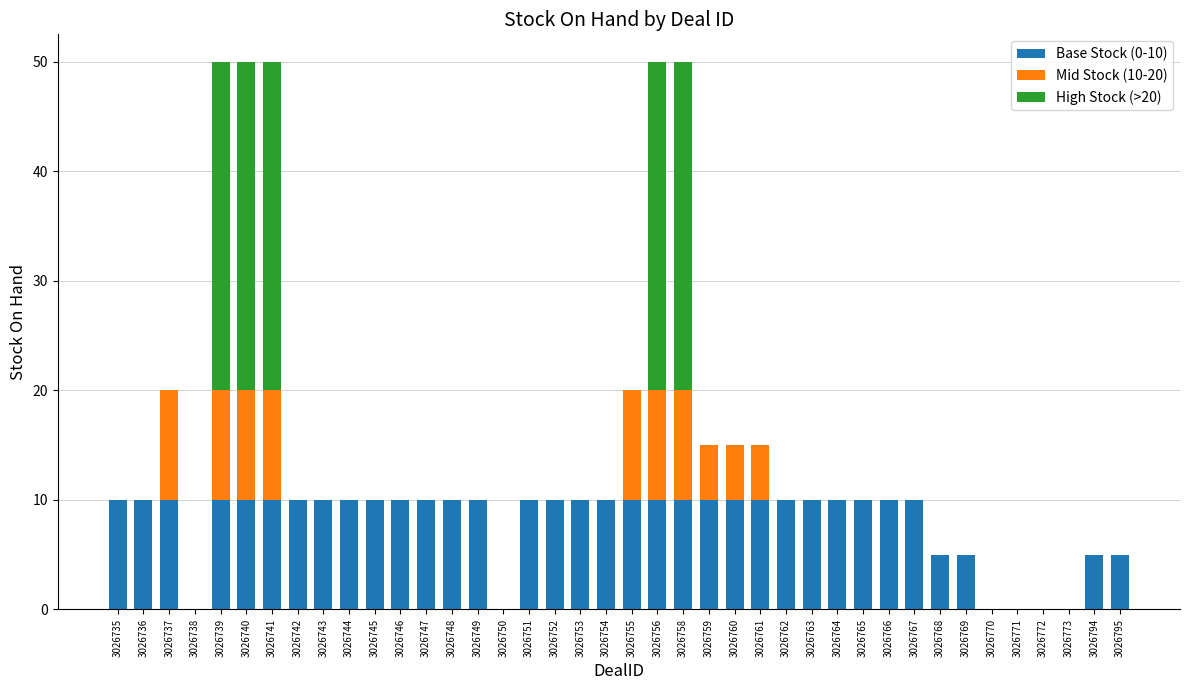

The Base Stock (0-10) series shows 14 at 3026744. True or false?

False